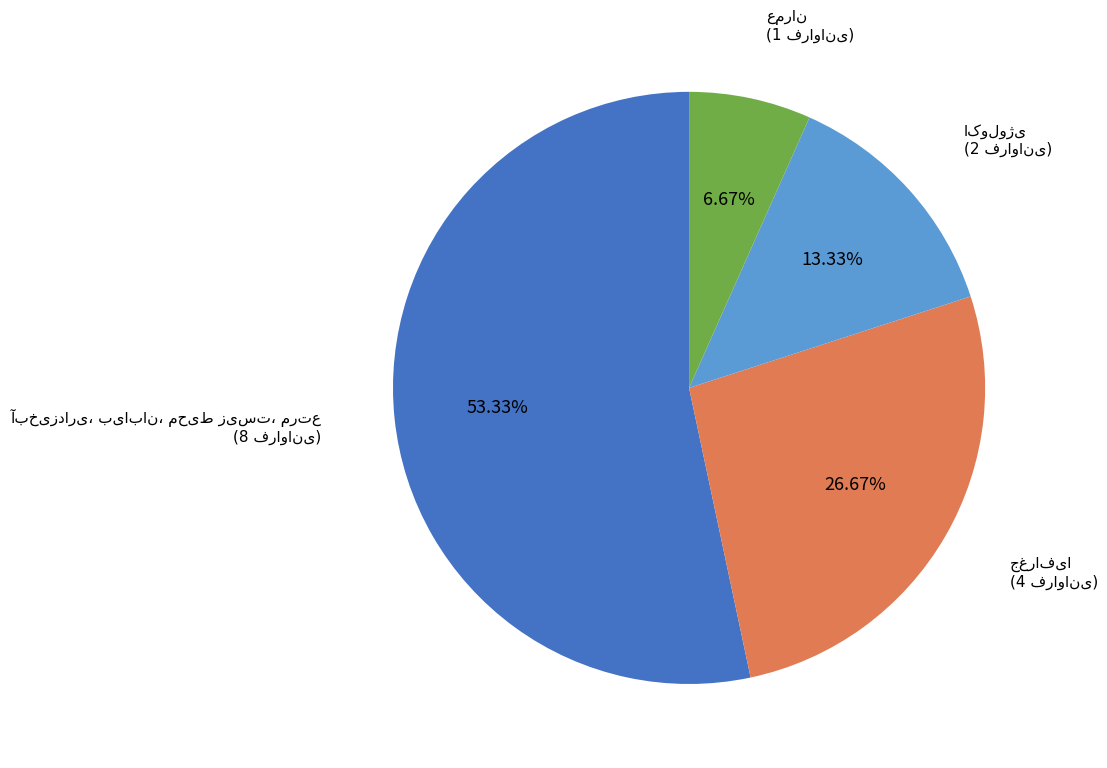

Is there a majority slice in this chart?

Yes